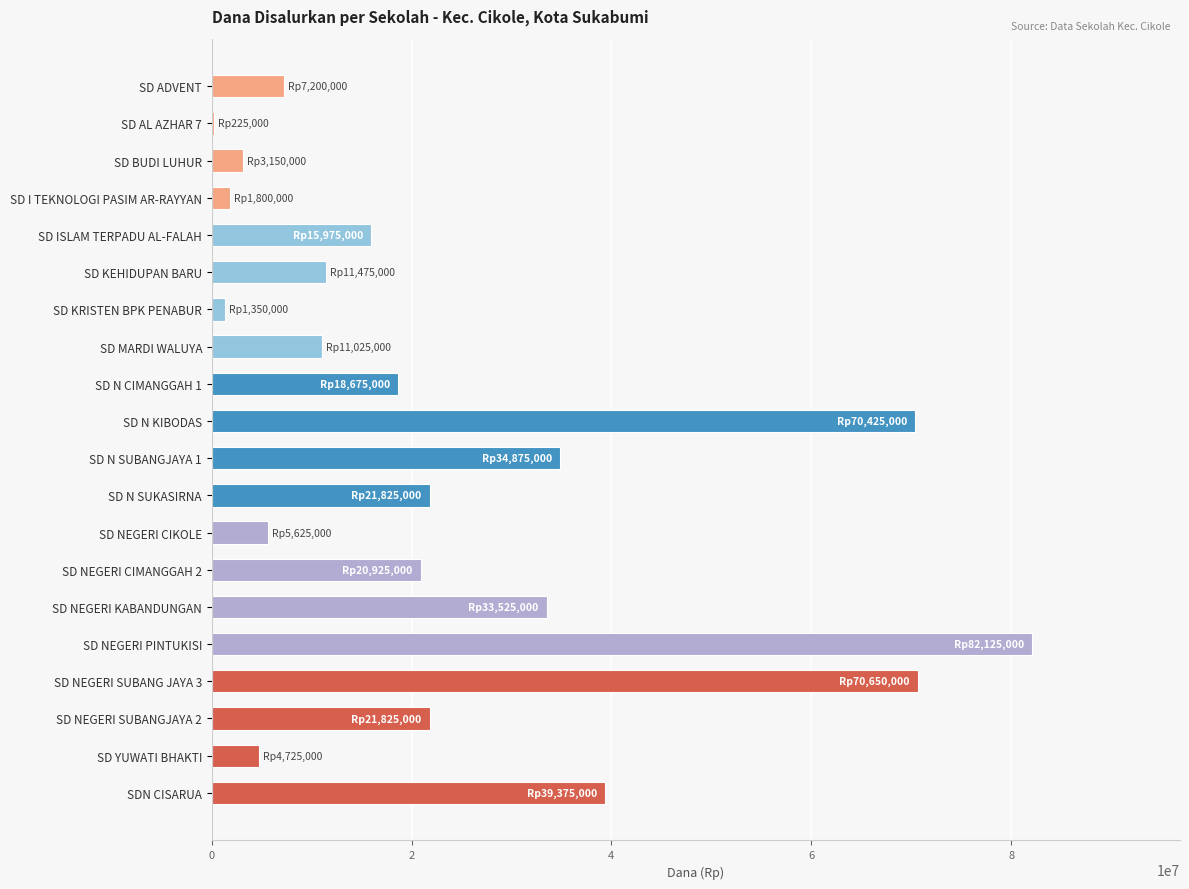

What is the average value?

23838750